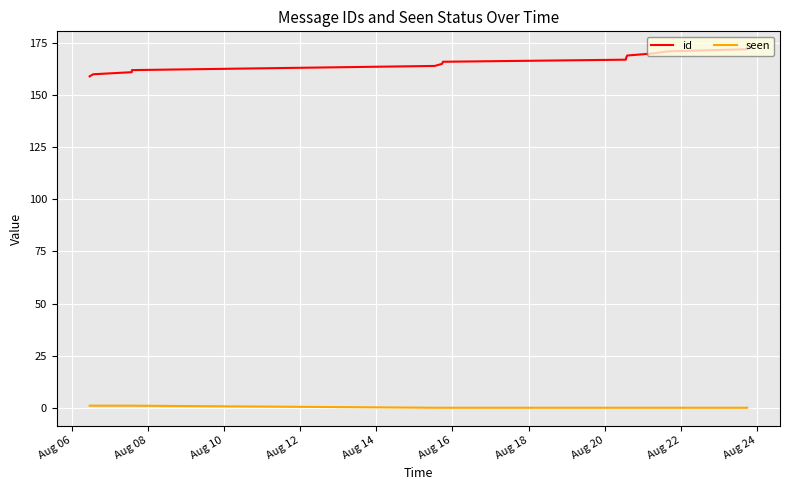

True or false: seen and id intersect in this chart.

False